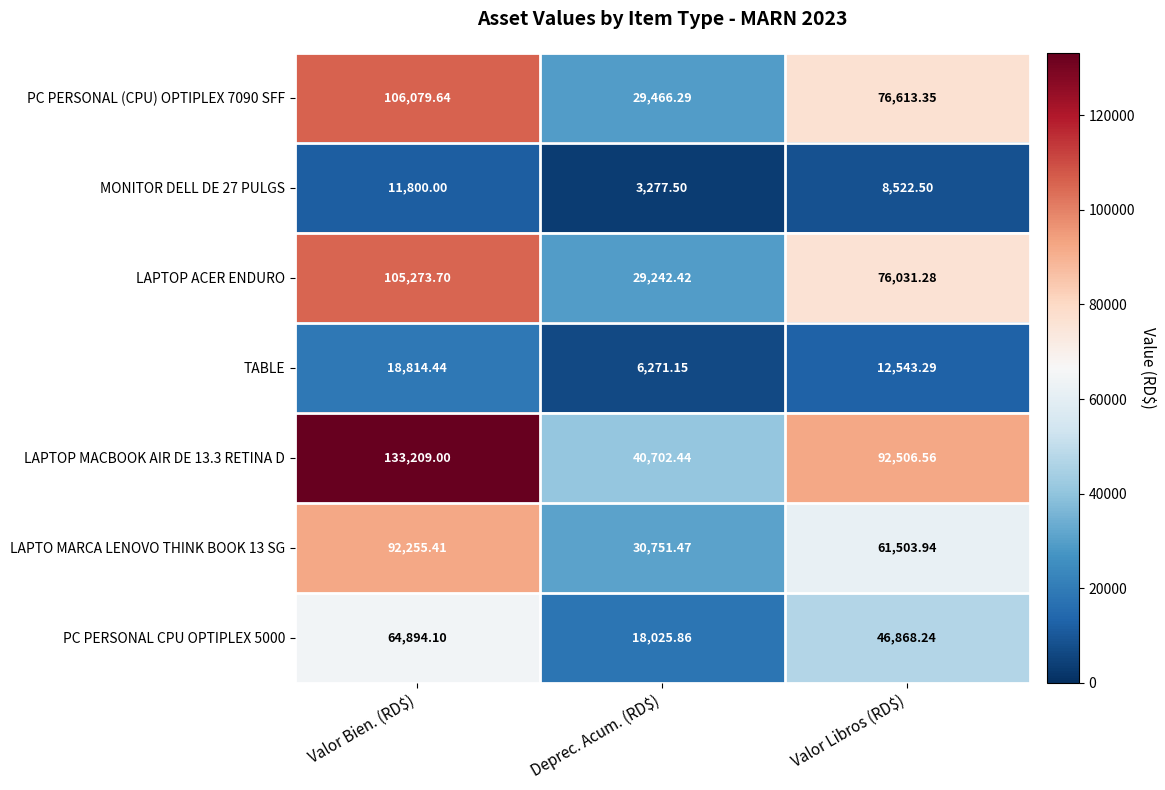

Which category has the highest value in the MONITOR DELL DE 27 PULGS series?

Valor Bien. (RD$)